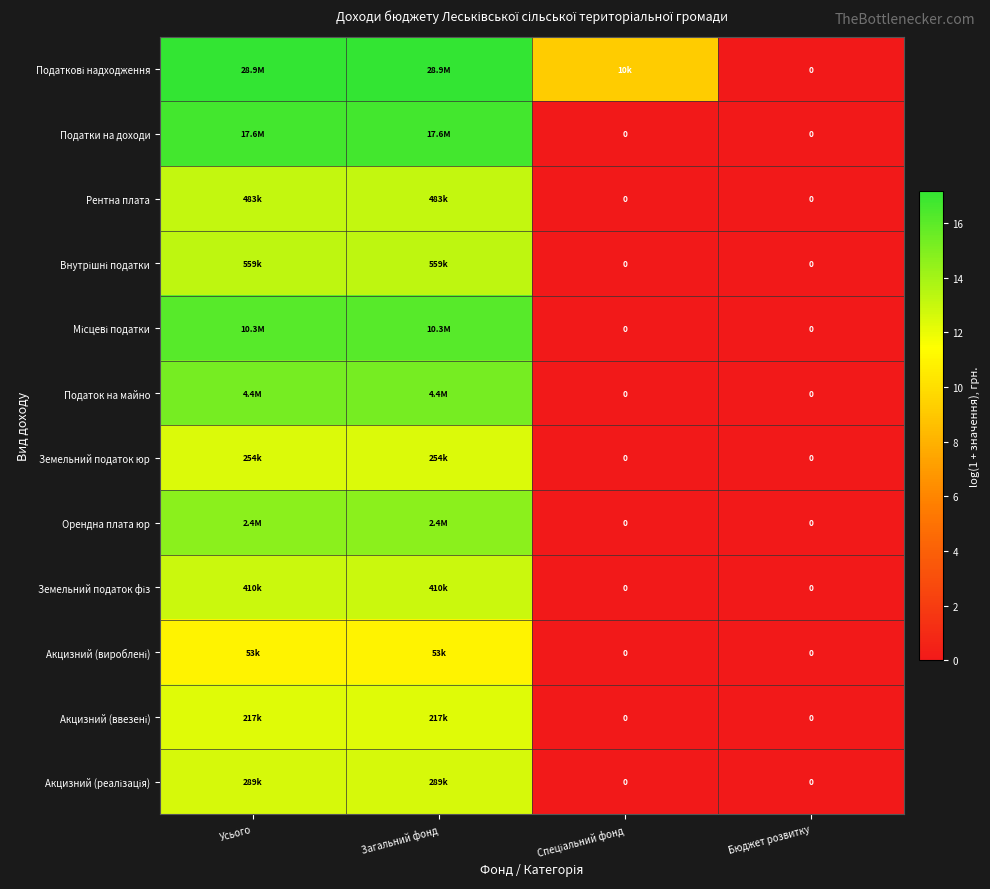

Is it true that Земельний податок юр equals 0.0 at Спеціальний фонд?

True